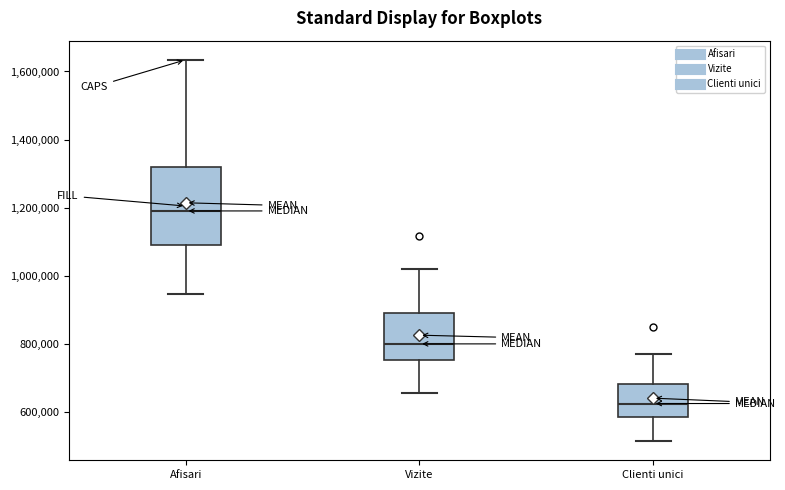

Reading left to right, transcribe this box plot: for each box, give where its median line is, the range the box spans, and where its two whiskers end, as read against the y-axis. The values are not printed on the chart, so give them approximately, as read against the axis.

Afisari: median 1200000, box 1100000 to 1320000, whiskers 940000 to 1640000
Vizite: median 800000, box 760000 to 900000, whiskers 660000 to 1020000
Clienti unici: median 620000, box 580000 to 680000, whiskers 520000 to 760000